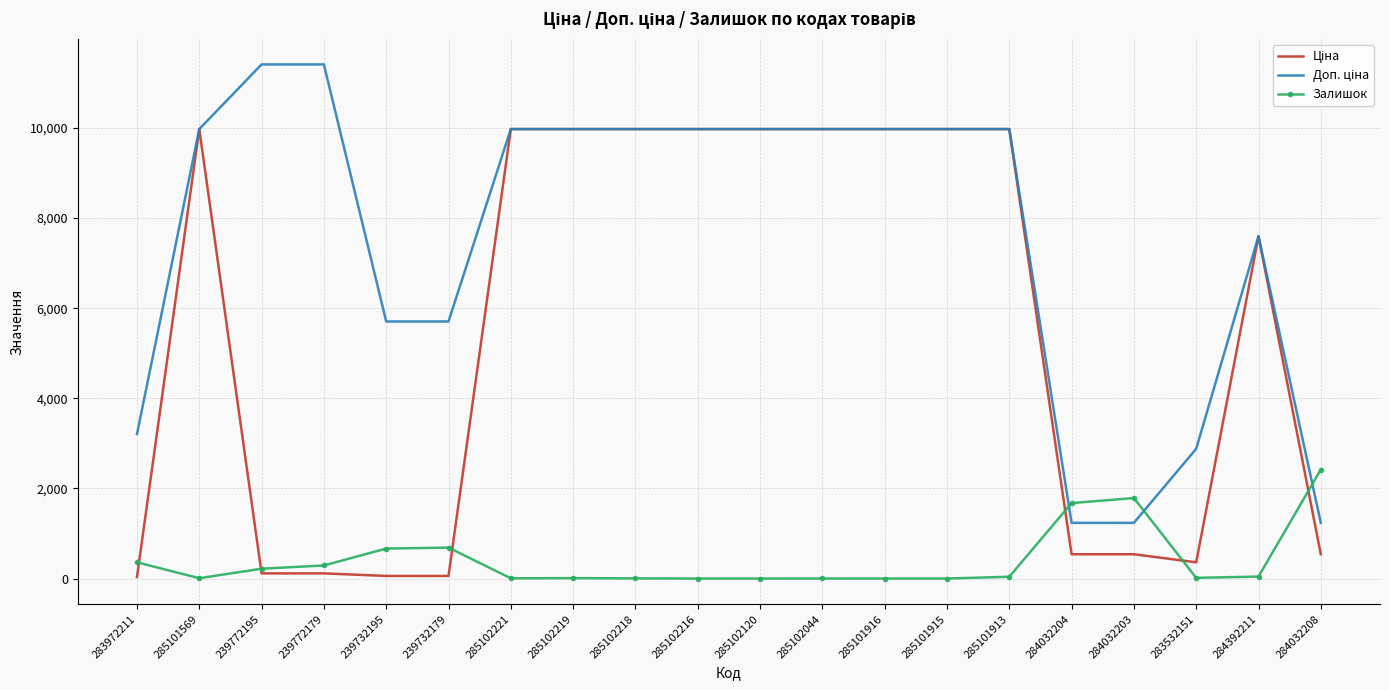

At which label does Залишок reach its peak?

284032208